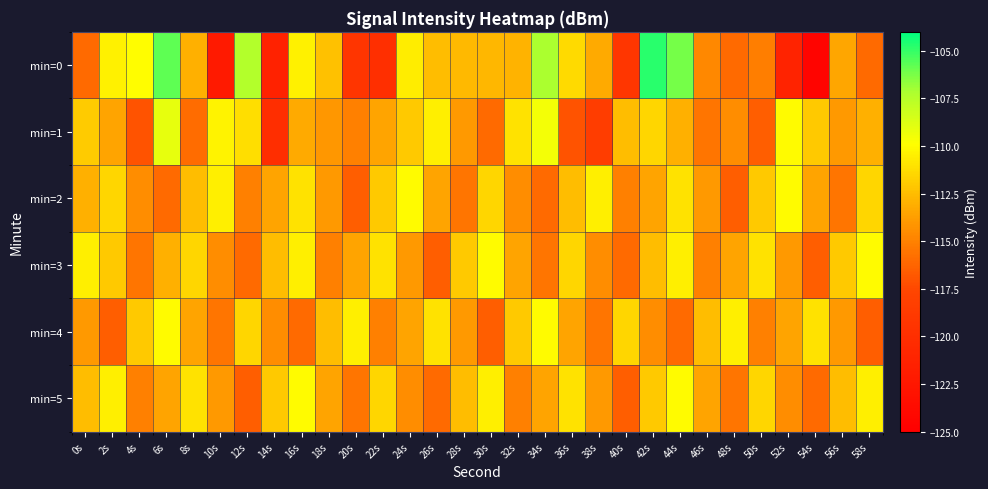

Reading left to right, what are all the values shown in this chart?

min=0: 0s=-116.1	2s=-110.4	4s=-109.9	6s=-105.7	8s=-113.0	10s=-122.2	12s=-107.4	14s=-121.4	16s=-110.4	18s=-112.4	20s=-119.3	22s=-119.9	24s=-110.6	26s=-112.5	28s=-112.6	30s=-112.7	32s=-112.9	34s=-107.2	36s=-111.3	38s=-113.2	40s=-119.2	42s=-104.8	44s=-106.2	46s=-114.7	48s=-116.0	50s=-115.1	52s=-121.2	54s=-124.5	56s=-113.4	58s=-116.0
min=1: 0s=-111.9	2s=-113.5	4s=-117.0	6s=-109.1	8s=-116.0	10s=-110.4	12s=-111.2	14s=-120.0	16s=-113.3	18s=-114.1	20s=-115.0	22s=-113.5	24s=-112.0	26s=-110.5	28s=-114.0	30s=-116.0	32s=-111.0	34s=-109.5	36s=-117.0	38s=-118.5	40s=-112.5	42s=-111.5	44s=-113.0	46s=-115.5	48s=-114.5	50s=-116.5	52s=-110.0	54s=-112.0	56s=-114.0	58s=-113.0
min=2: 0s=-113.0	2s=-111.5	4s=-114.5	6s=-116.0	8s=-112.5	10s=-110.5	12s=-115.0	14s=-113.5	16s=-111.0	18s=-114.0	20s=-116.5	22s=-112.0	24s=-110.0	26s=-113.5	28s=-115.5	30s=-111.5	32s=-114.5	34s=-116.0	36s=-112.5	38s=-110.5	40s=-115.0	42s=-113.5	44s=-111.0	46s=-114.0	48s=-116.5	50s=-112.0	52s=-110.0	54s=-113.5	56s=-115.5	58s=-111.5
min=3: 0s=-110.5	2s=-112.0	4s=-115.5	6s=-113.0	8s=-111.5	10s=-114.5	12s=-116.0	14s=-112.5	16s=-110.5	18s=-115.0	20s=-113.5	22s=-111.0	24s=-114.0	26s=-116.5	28s=-112.0	30s=-110.0	32s=-113.5	34s=-115.5	36s=-111.5	38s=-114.5	40s=-116.0	42s=-112.5	44s=-110.5	46s=-115.0	48s=-113.5	50s=-111.0	52s=-114.0	54s=-116.5	56s=-112.0	58s=-110.0
min=4: 0s=-114.0	2s=-116.5	4s=-112.0	6s=-110.0	8s=-113.5	10s=-115.5	12s=-111.5	14s=-114.5	16s=-116.0	18s=-112.5	20s=-110.5	22s=-115.0	24s=-113.5	26s=-111.0	28s=-114.0	30s=-116.5	32s=-112.0	34s=-110.0	36s=-113.5	38s=-115.5	40s=-111.5	42s=-114.5	44s=-116.0	46s=-112.5	48s=-110.5	50s=-115.0	52s=-113.5	54s=-111.0	56s=-114.0	58s=-116.5
min=5: 0s=-112.5	2s=-110.5	4s=-115.0	6s=-113.5	8s=-111.0	10s=-114.0	12s=-116.5	14s=-112.0	16s=-110.0	18s=-113.5	20s=-115.5	22s=-111.5	24s=-114.5	26s=-116.0	28s=-112.5	30s=-110.5	32s=-115.0	34s=-113.5	36s=-111.0	38s=-114.0	40s=-116.5	42s=-112.0	44s=-110.0	46s=-113.5	48s=-115.5	50s=-111.5	52s=-114.5	54s=-116.0	56s=-112.5	58s=-110.5